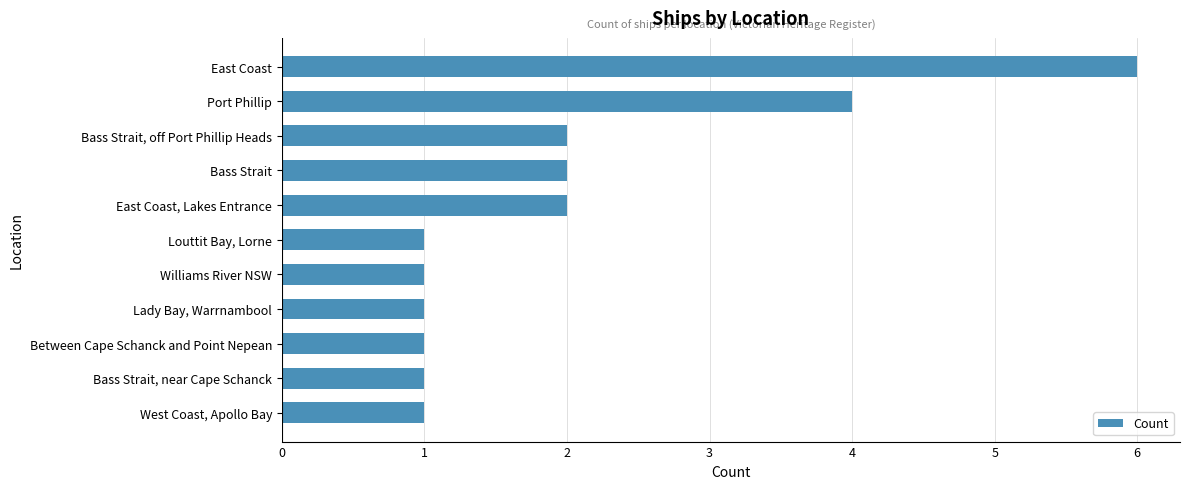

Does the chart contain stacked bars?

No